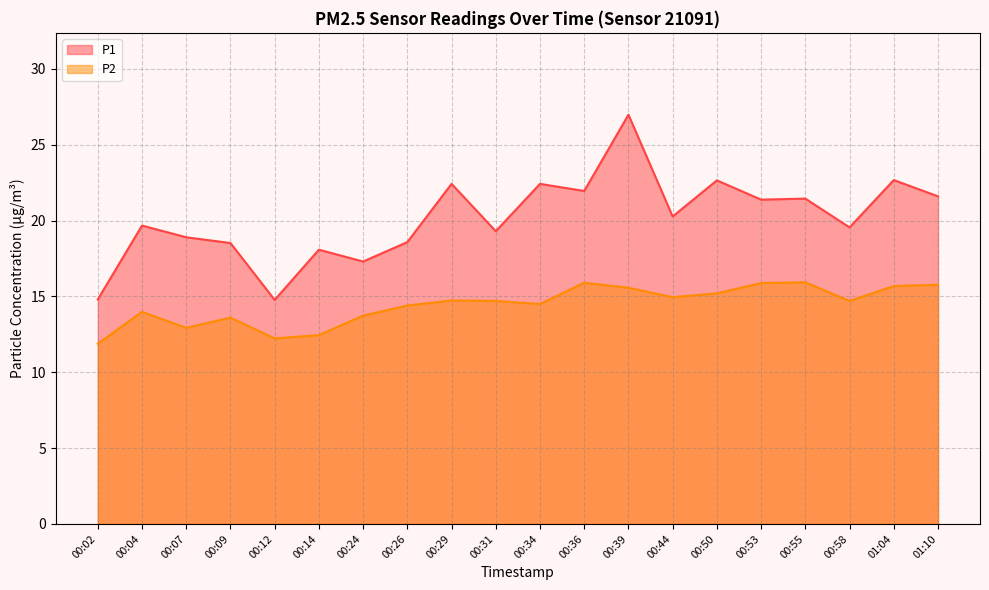

Which category has the lowest value in the P1 series?

00:12